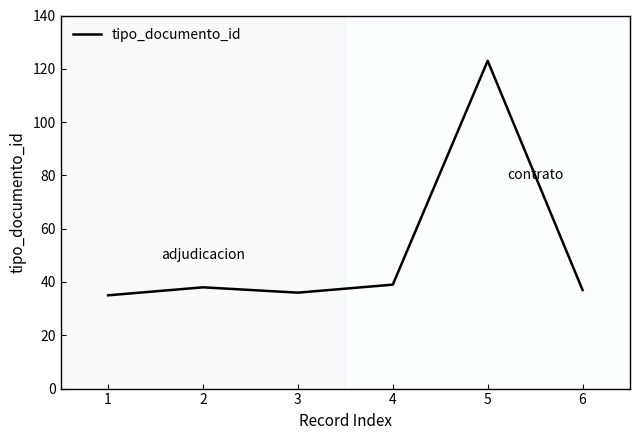

How many lines are shown in the chart?

1